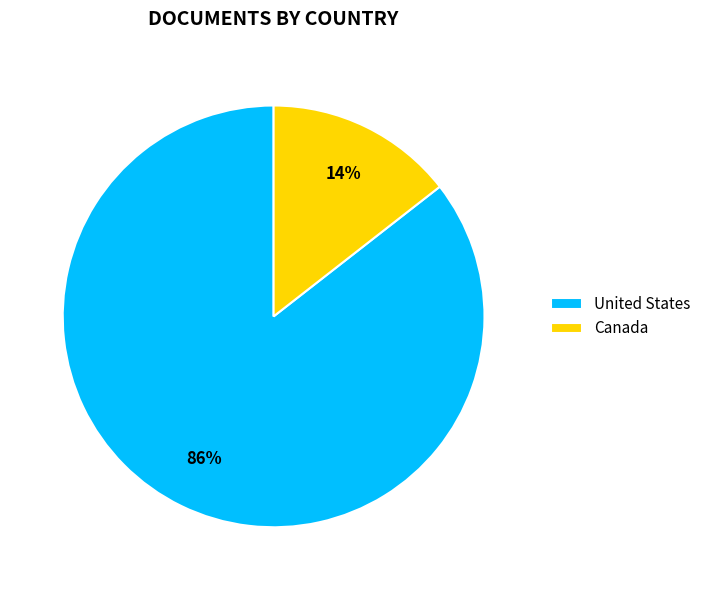

Rank the categories by value from highest to lowest.

United States, Canada